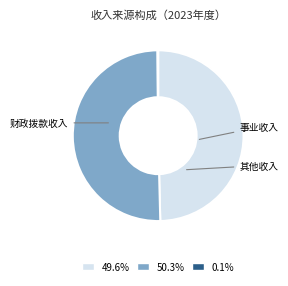

How many segments does this pie chart have?

3